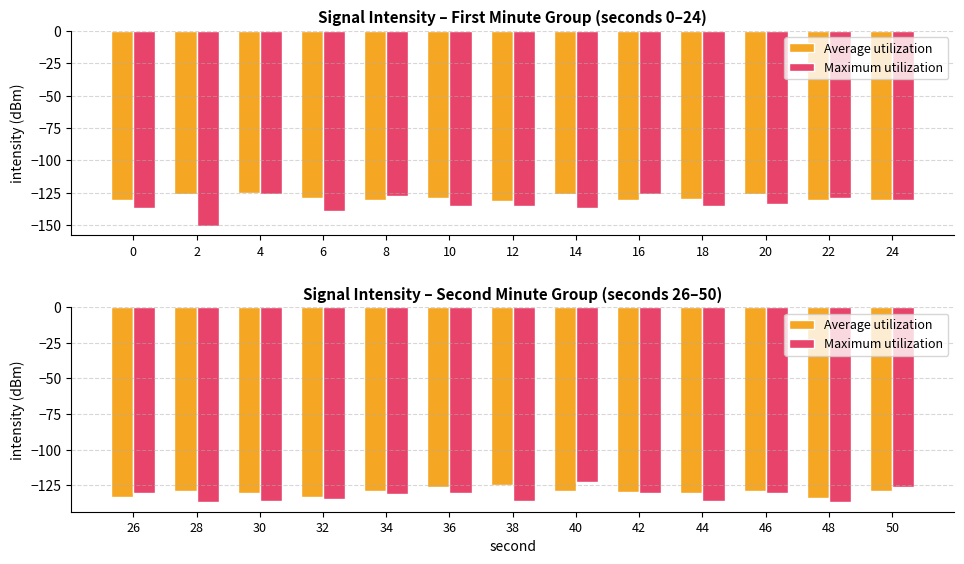

What are all the series names shown in the legend?

Average utilization, Maximum utilization